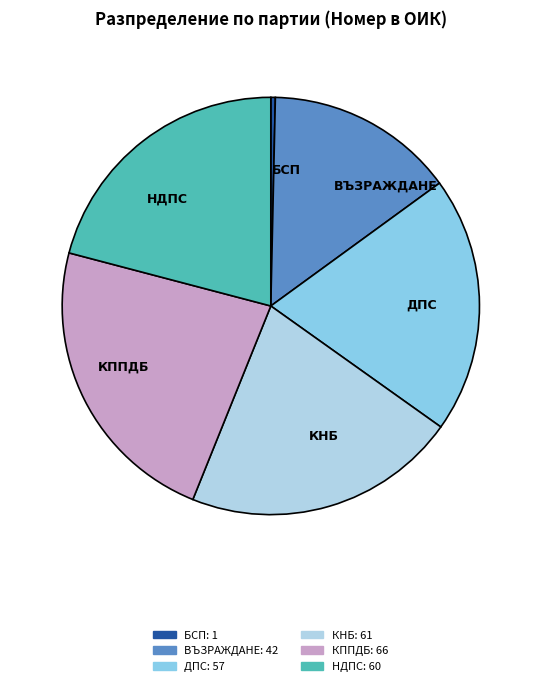

How many segments does this pie chart have?

6